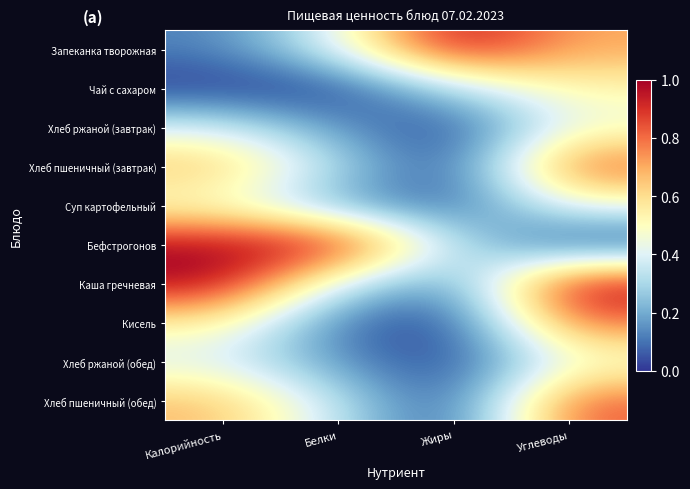

Reading left to right, transcribe all the data shown in this chart.

Запеканка творожная: Калорийность=0.1	Белки=0.4	Жиры=1.0	Углеводы=0.7
Чай с сахаром: Калорийность=0.0	Белки=0.0	Жиры=0.3	Углеводы=0.5
Хлеб ржаной (завтрак): Калорийность=0.4	Белки=0.2	Жиры=0.0	Углеводы=0.4
Хлеб пшеничный (завтрак): Калорийность=0.7	Белки=0.3	Жиры=0.0	Углеводы=0.8
Суп картофельный: Калорийность=0.5	Белки=0.2	Жиры=0.0	Углеводы=0.5
Бефстрогонов: Калорийность=1.0	Белки=1.0	Жиры=0.3	Углеводы=0.0
Каша гречневая: Калорийность=1.0	Белки=0.4	Жиры=0.1	Углеводы=1.0
Кисель: Калорийность=0.6	Белки=0.1	Жиры=0.0	Углеводы=0.8
Хлеб ржаной (обед): Калорийность=0.4	Белки=0.2	Жиры=0.0	Углеводы=0.4
Хлеб пшеничный (обед): Калорийность=0.7	Белки=0.3	Жиры=0.0	Углеводы=0.8